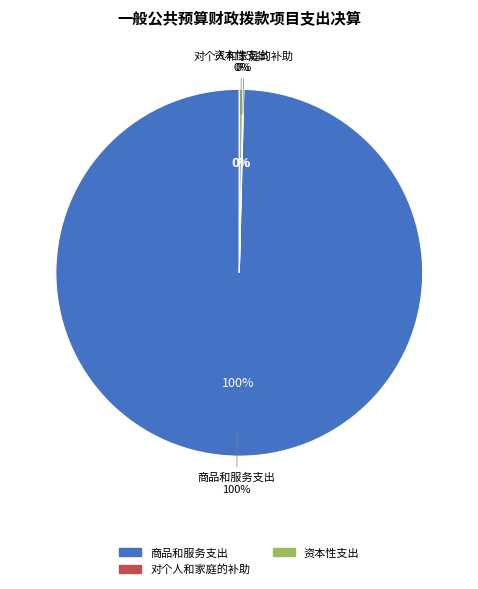

Which slice represents more than half of the pie?

商品和服务支出